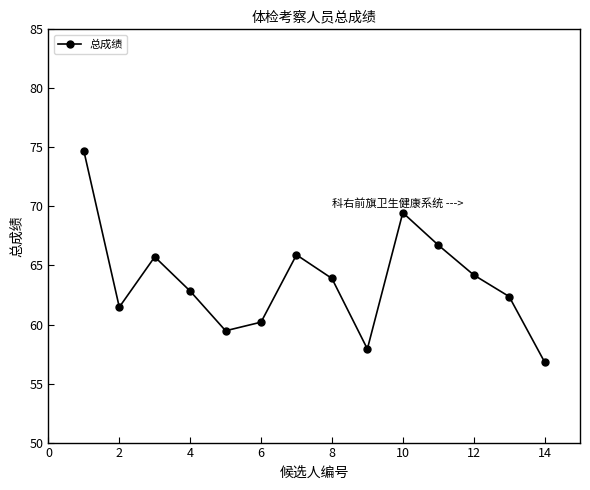

What is the greatest value displayed?

74.7